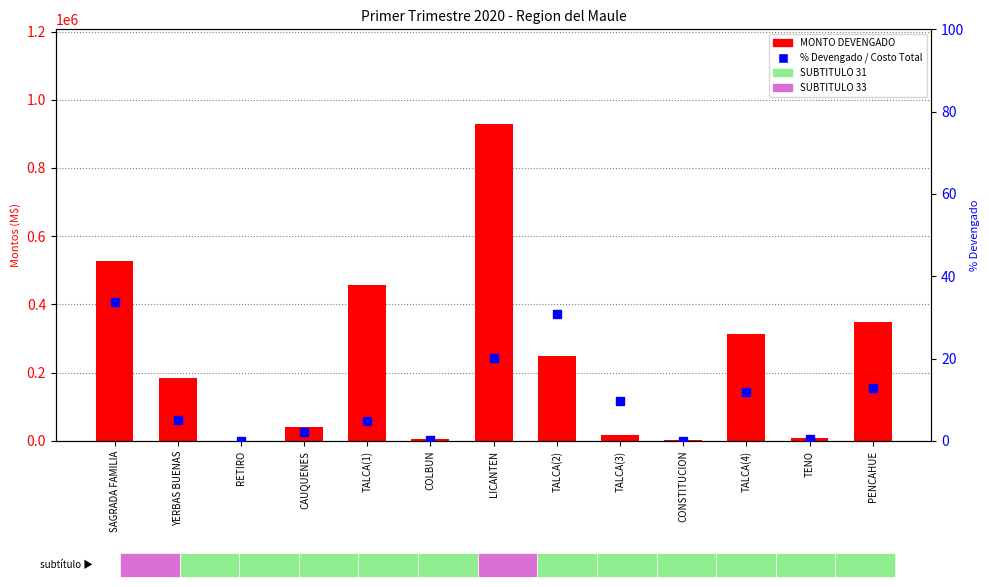

Between TALCA(2) and TALCA(3), which series saw the biggest shift?

MONTO DEVENGADO